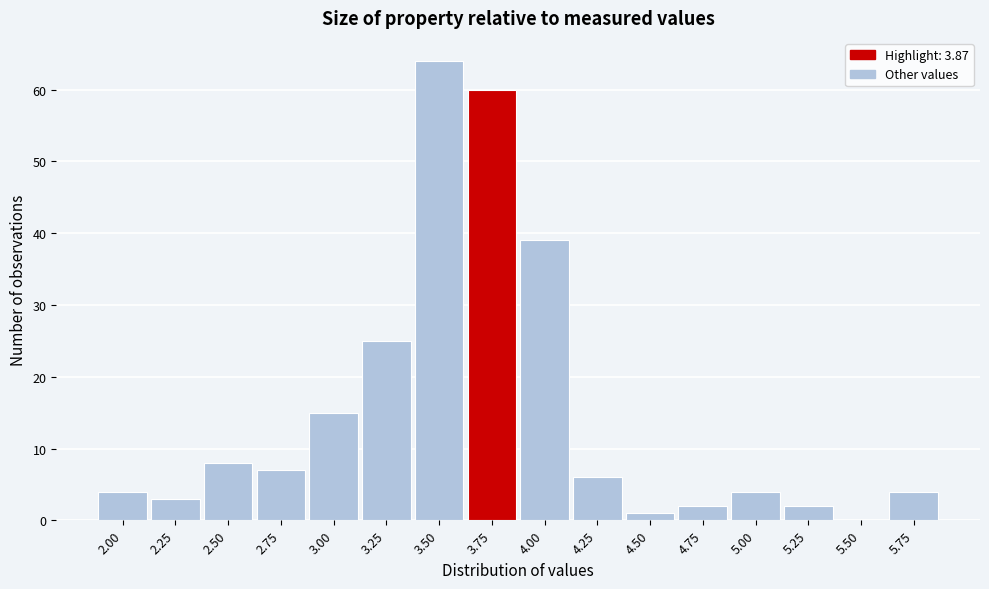

Reading left to right, transcribe all the data shown in this chart.

2.00=4	2.25=3	2.50=8	2.75=7	3.00=15	3.25=25	3.50=64	3.75=60	4.00=39	4.25=6	4.50=1	4.75=2	5.00=4	5.25=2	5.50=0	5.75=4